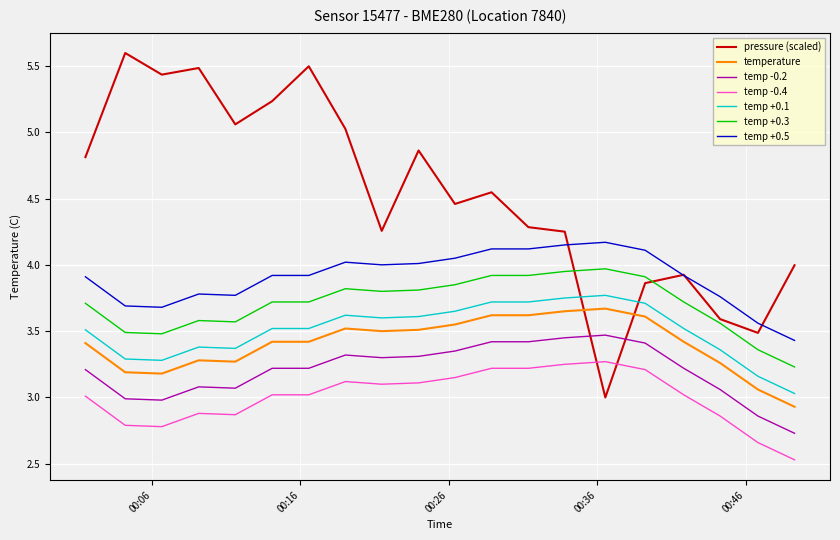

Which series has the largest total across all categories?

pressure (scaled)